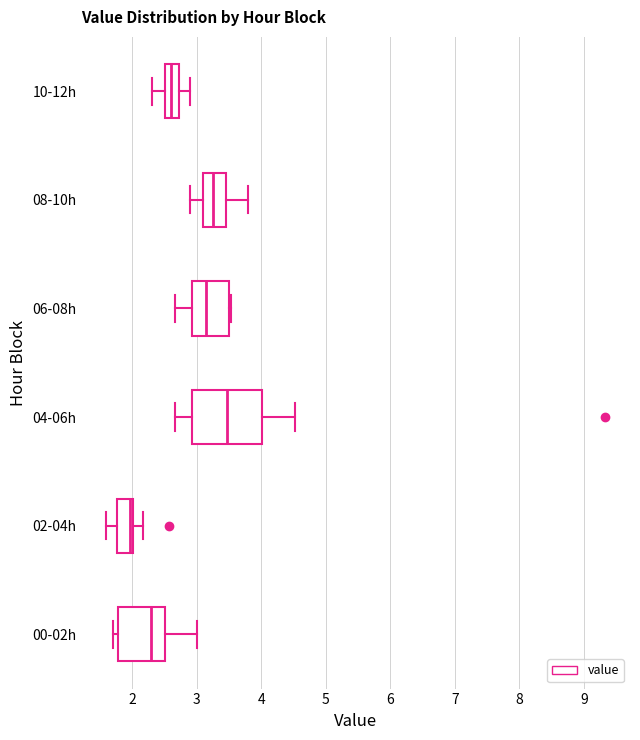

Which box has the furthest to the right median line?

04-06h